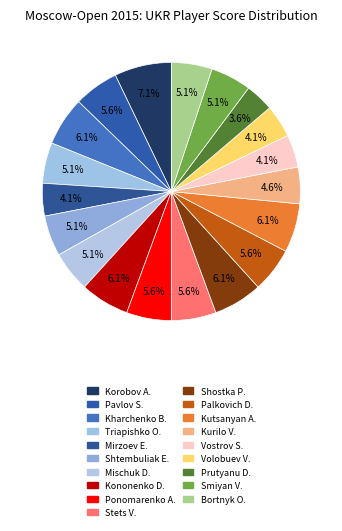

Is there any slice that represents more than half of the pie?

No